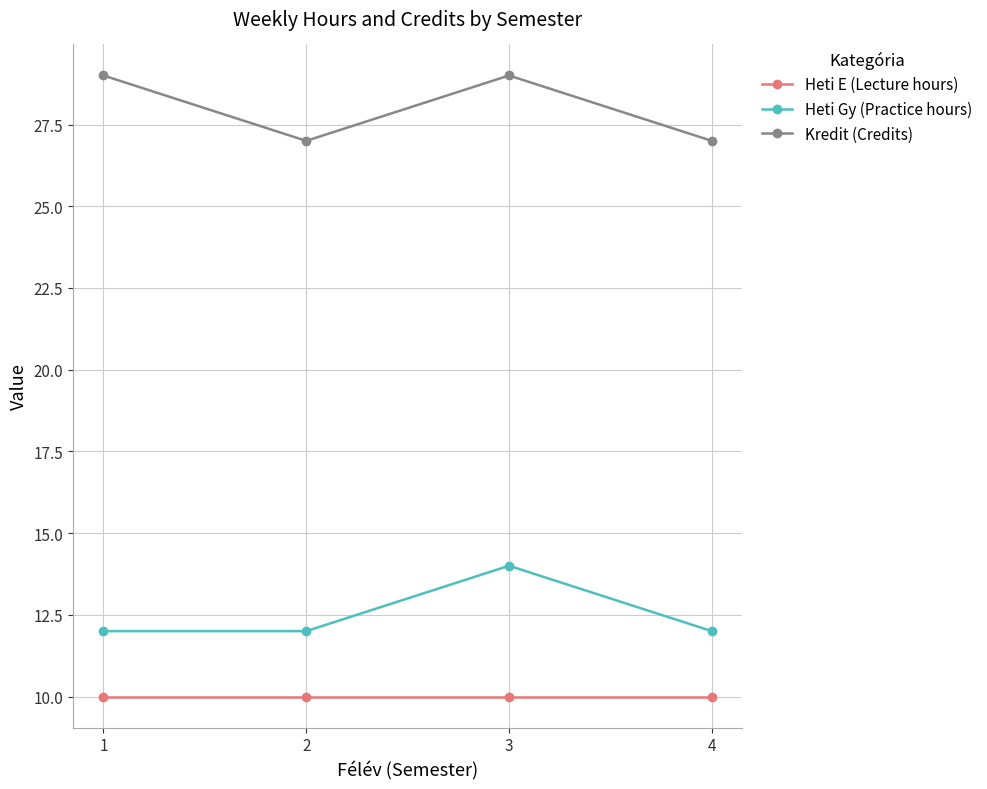

Reading left to right, list all the values displayed in this chart.

Heti E (Lecture hours): 1=10	2=10	3=10	4=10
Heti Gy (Practice hours): 1=12	2=12	3=14	4=12
Kredit (Credits): 1=29	2=27	3=29	4=27